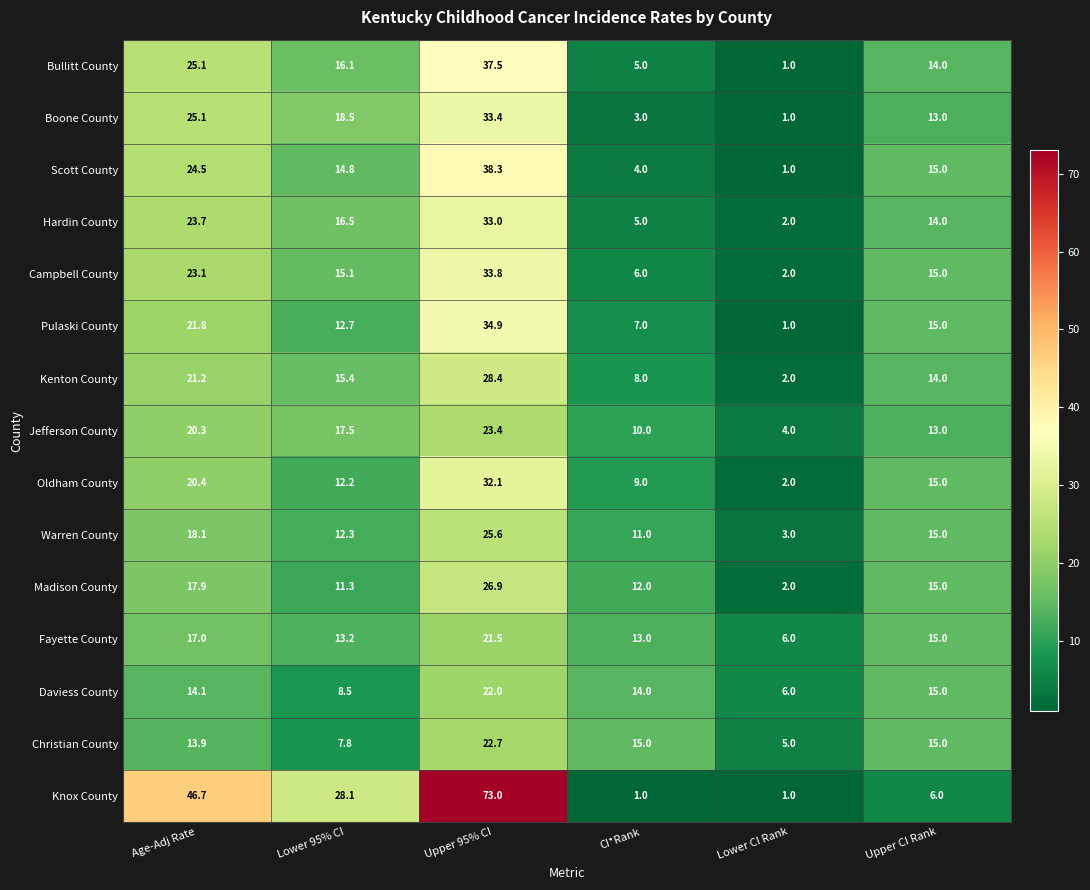

What is the difference between the maximum and minimum values in the Fayette County series?

15.5